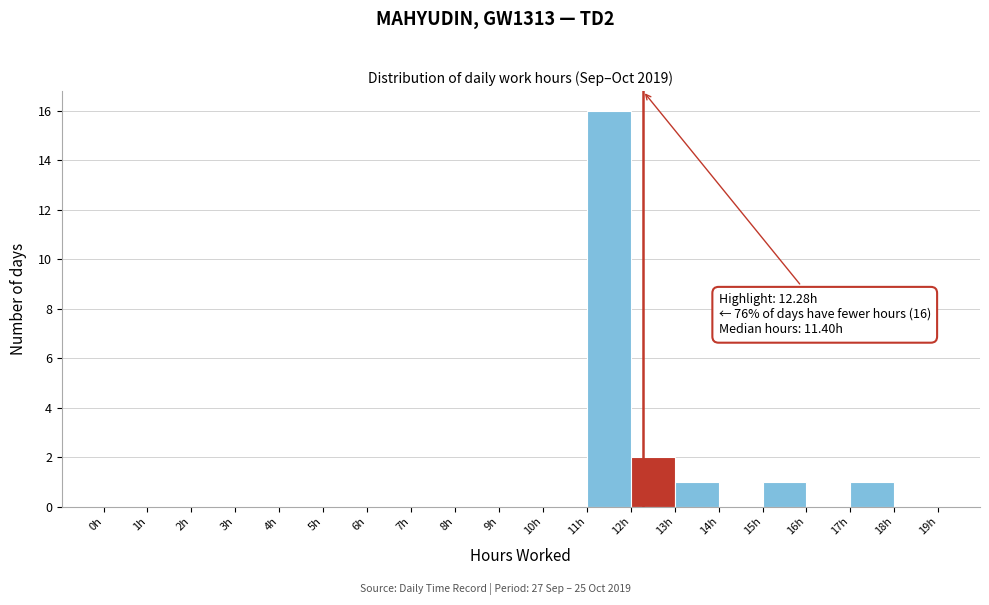

Which range on the x-axis has the tallest bar?

11 to 12